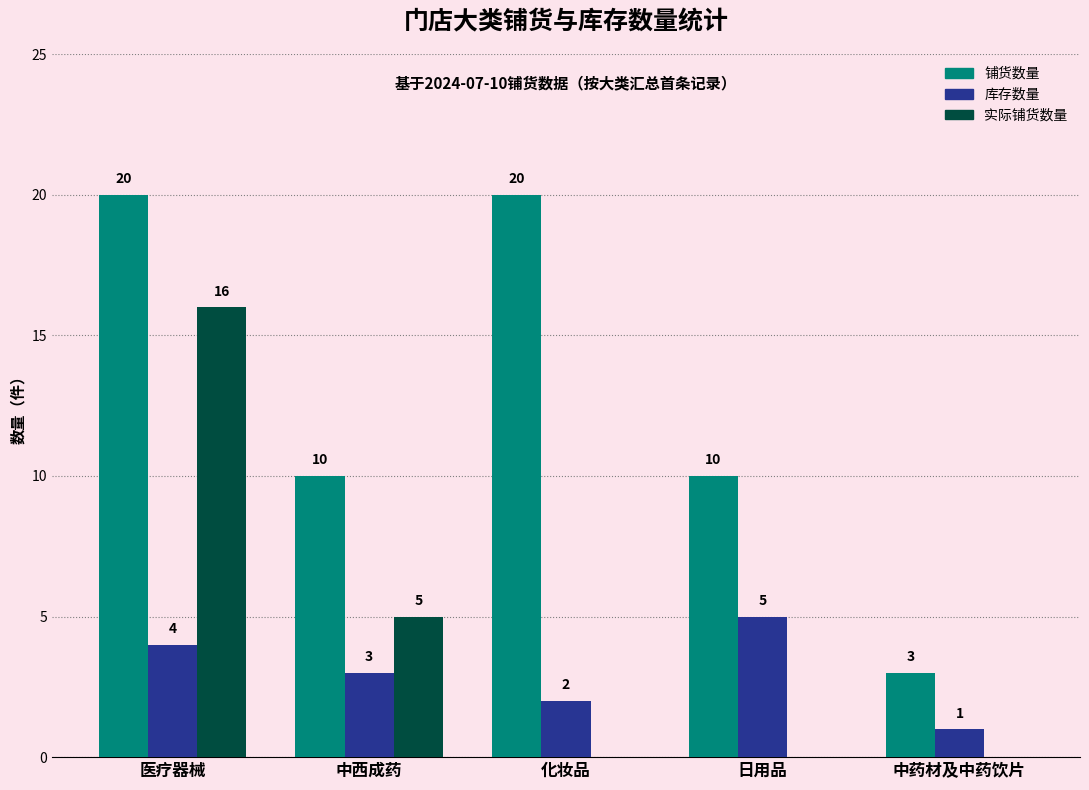

Which series has the largest range (max minus min)?

铺货数量